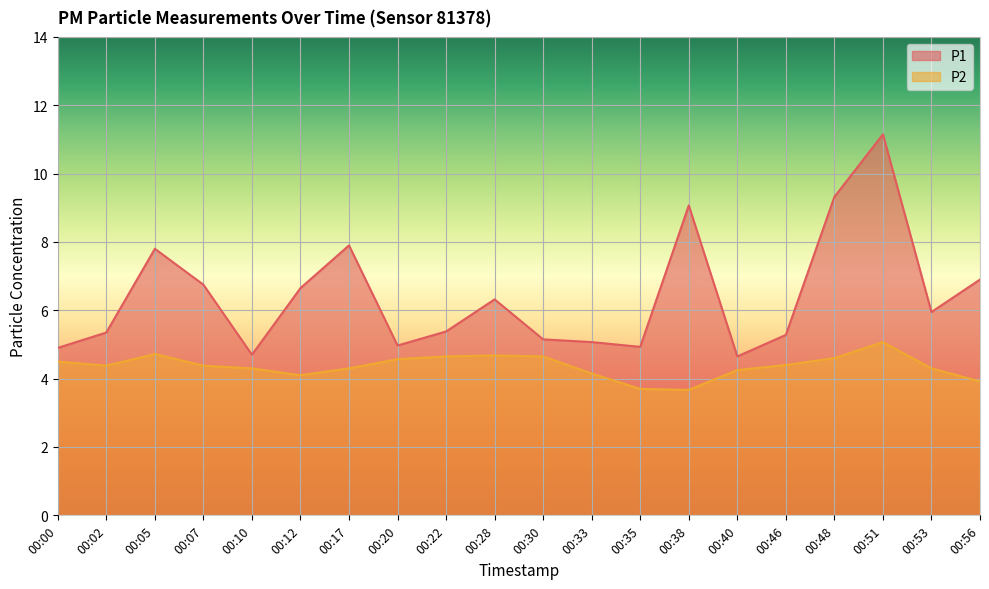

True or false: P1 and P2 cross at least once.

False